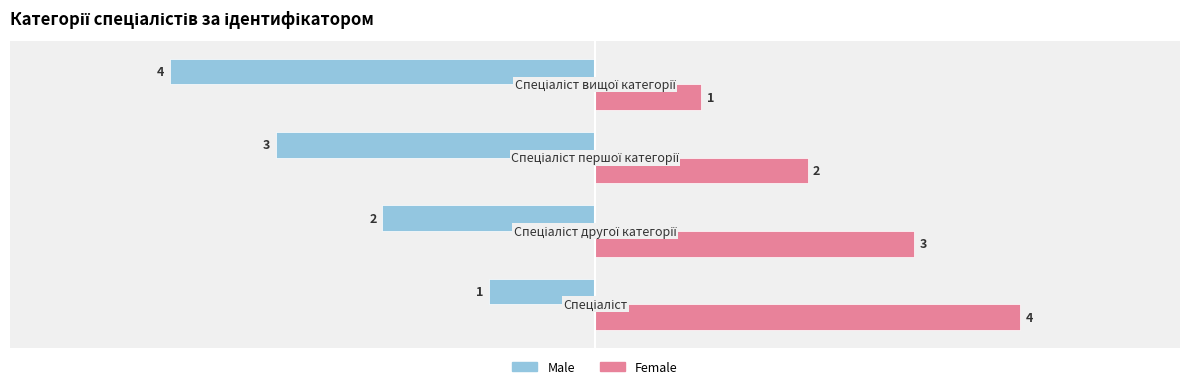

What is the maximum value shown in the chart?

4